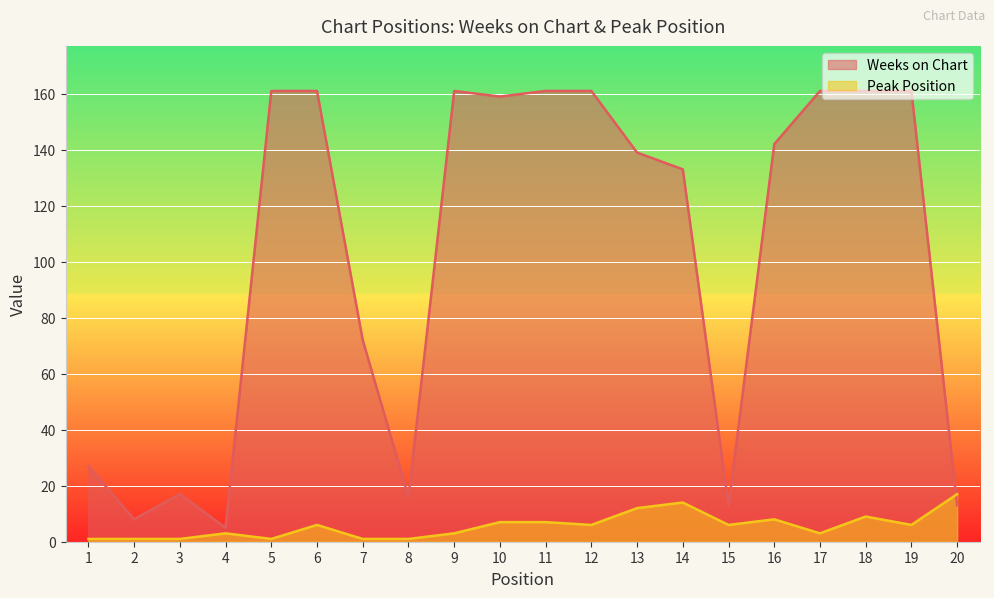

List the series in order of their peak value, lowest first.

Peak Position, Weeks on Chart